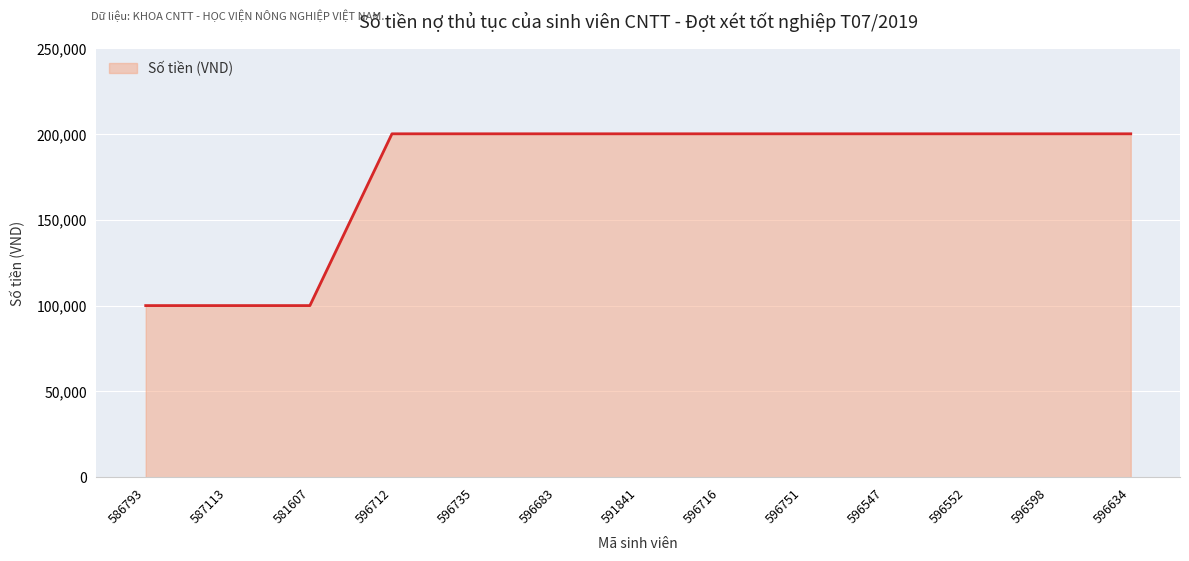

Reading right to left, what are all the values shown in this chart?

200000	200000	200000	200000	200000	200000	200000	200000	200000	200000	100000	100000	100000